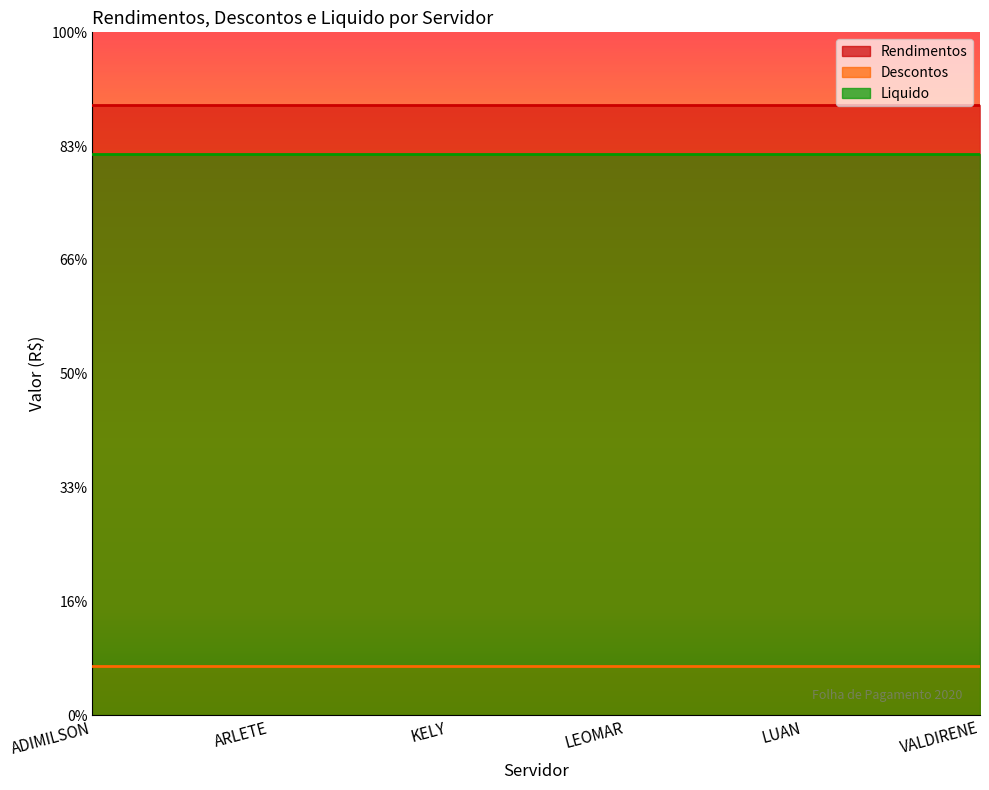

What position from the left is ADIMILSON?

1